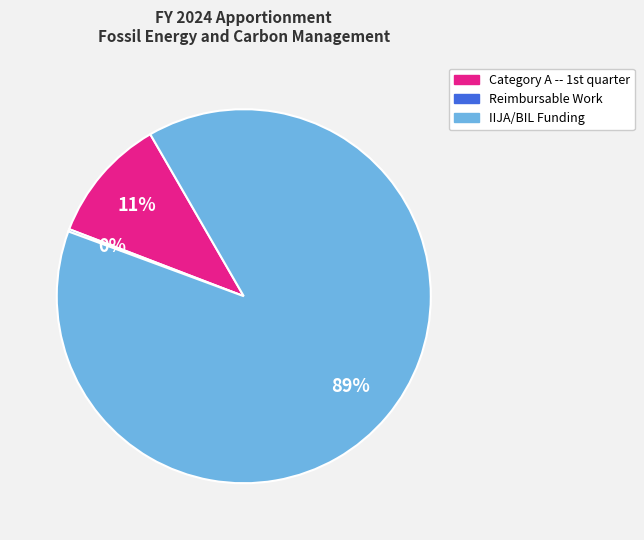

To the nearest percent, what is the average slice percentage?

33%